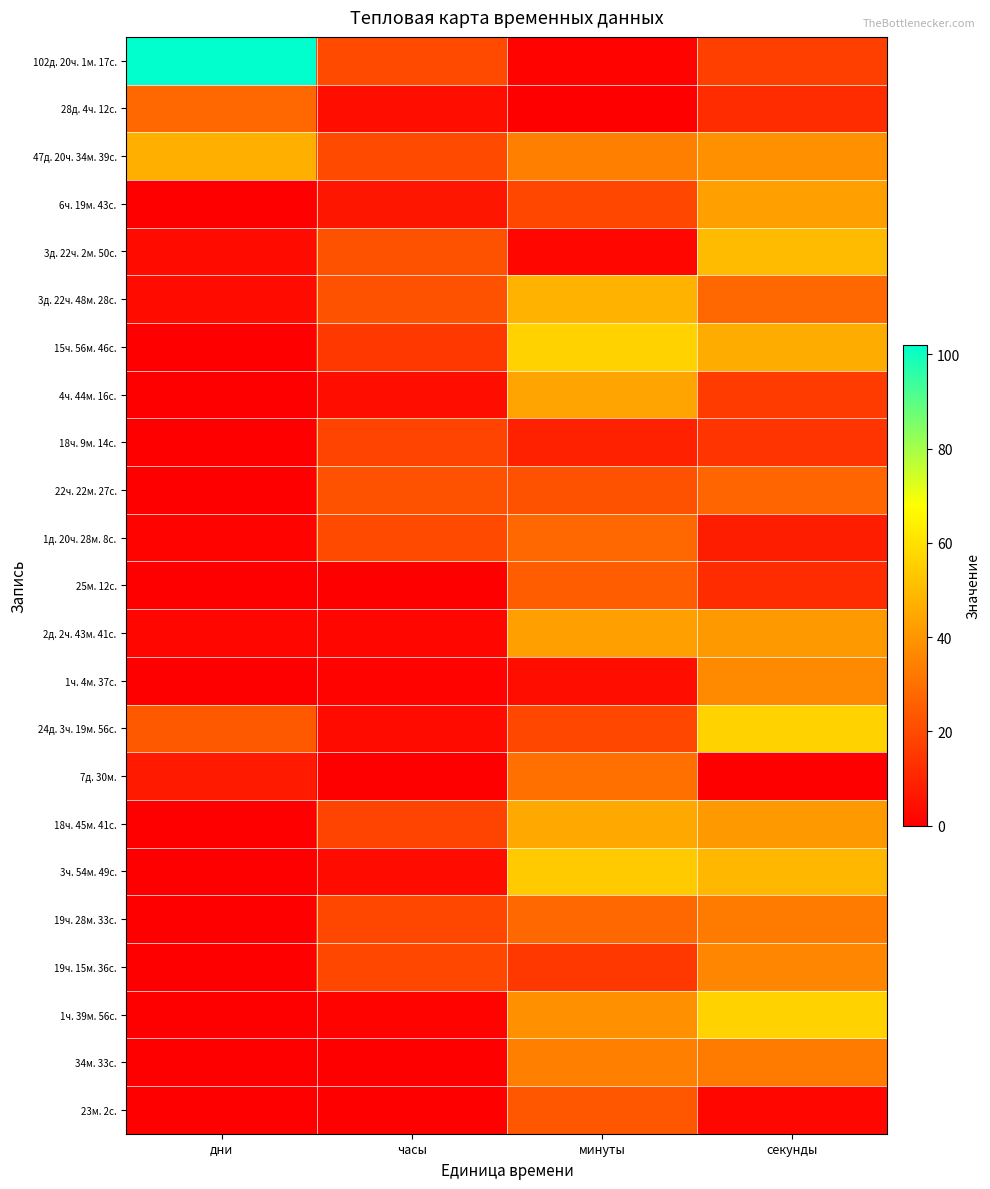

Which series has the largest total across all categories?

102д. 20ч. 1м. 17с.